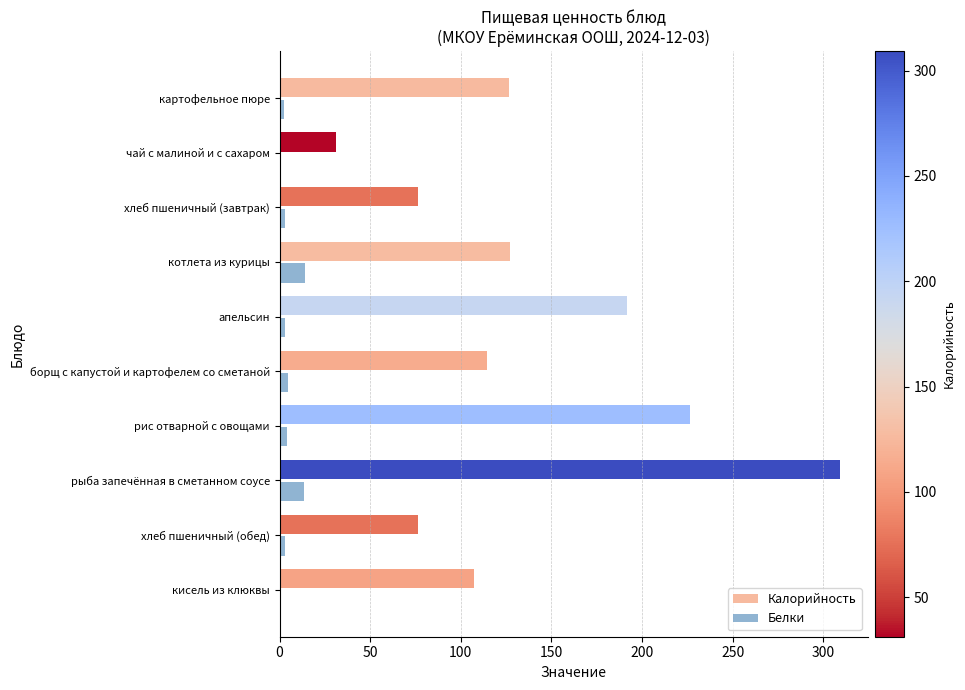

Which series changed the most between чай с малиной и с сахаром and хлеб пшеничный (завтрак)?

Калорийность